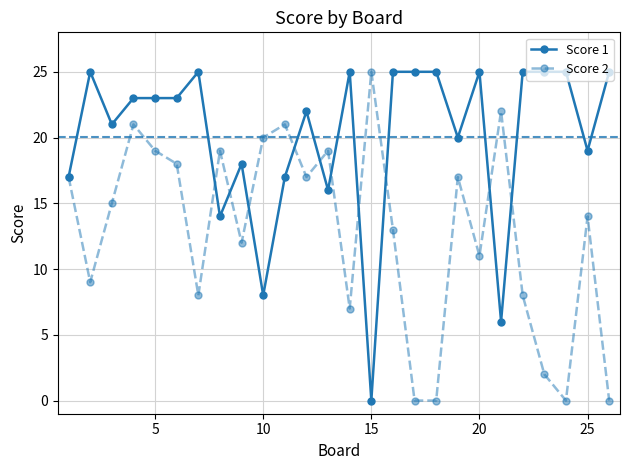

Reading left to right, what are all the values shown in this chart?

Score 1: 17	25	21	23	23	23	25	14	18	8	17	22	16	25	0	25	25	25	20	25	6	25	25	25	19	25
Score 2: 17	9	15	21	19	18	8	19	12	20	21	17	19	7	25	13	0	0	17	11	22	8	2	0	14	0